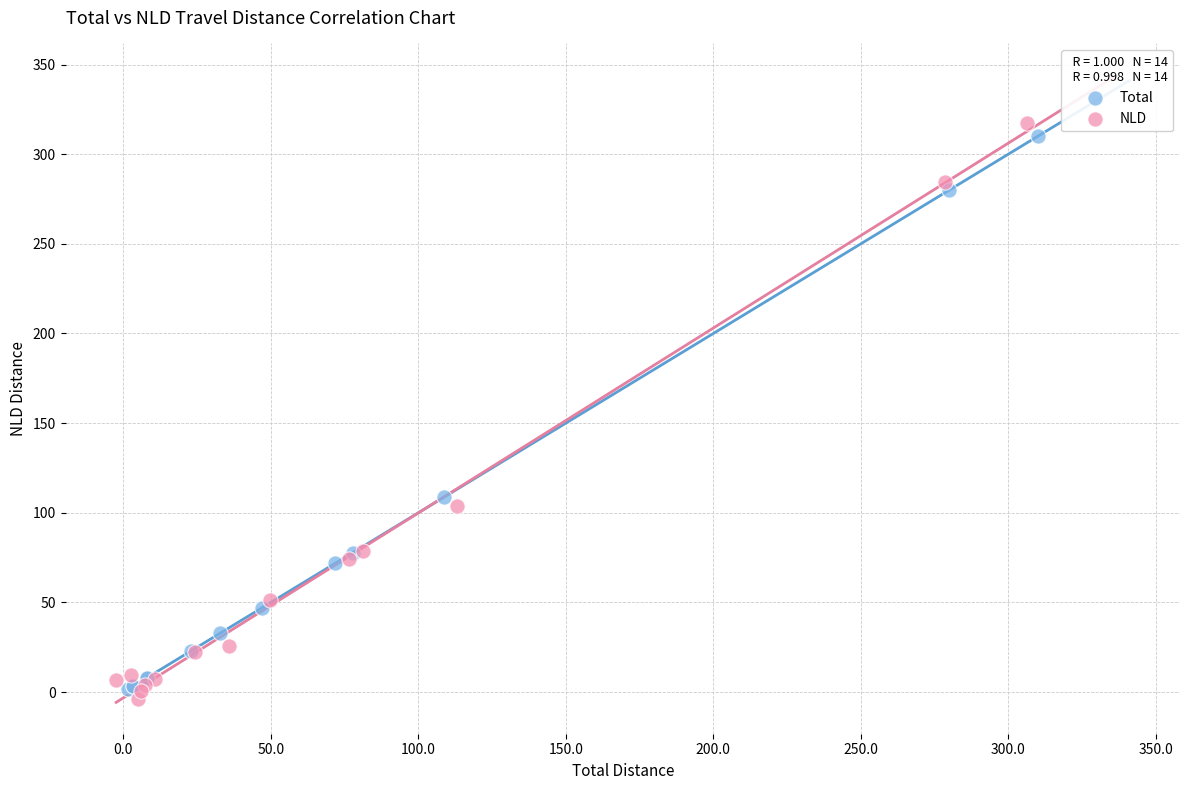

Which series has the widest spread of Y values?

NLD